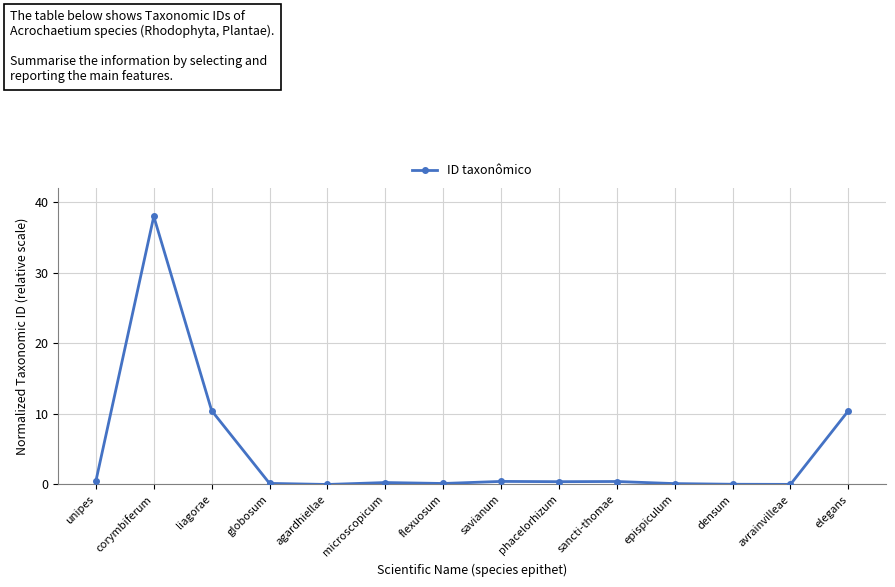

Read the value at elegans.

10.4